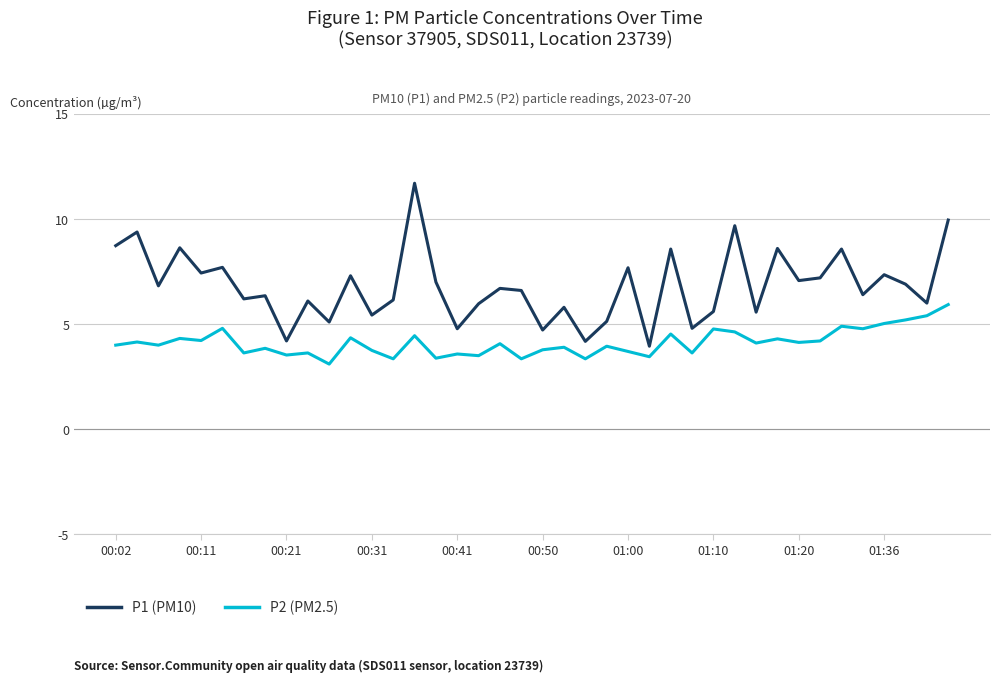

Which series has the largest range (max minus min)?

P1 (PM10)